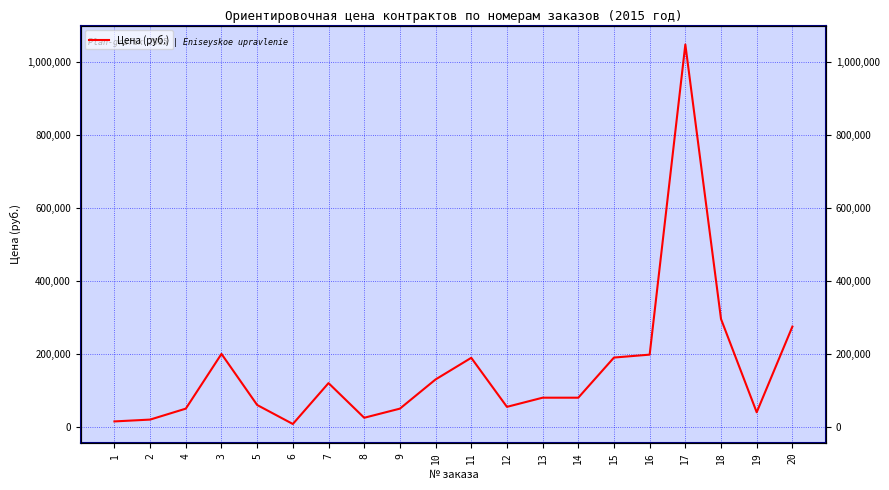

What is the ratio of the value at 12 to the value at 2?

2.7